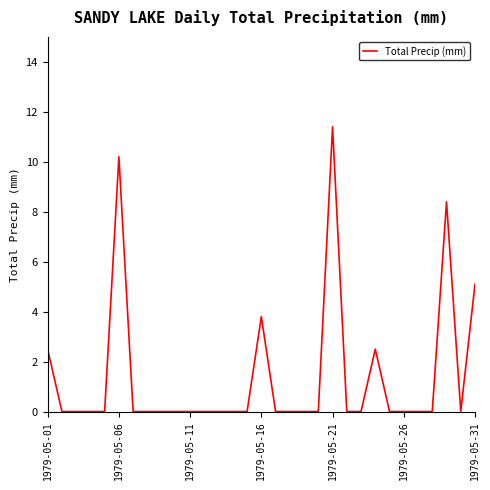

What is the difference between the maximum and minimum values?

11.4